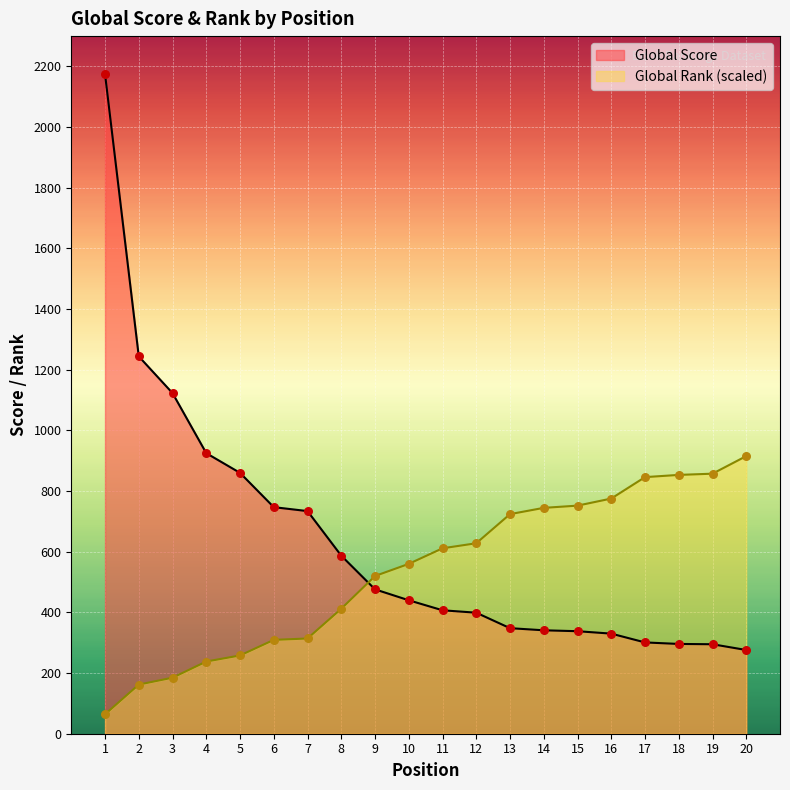

Is the value of Global Score at 16 greater than the value of Global Rank at 10?

No